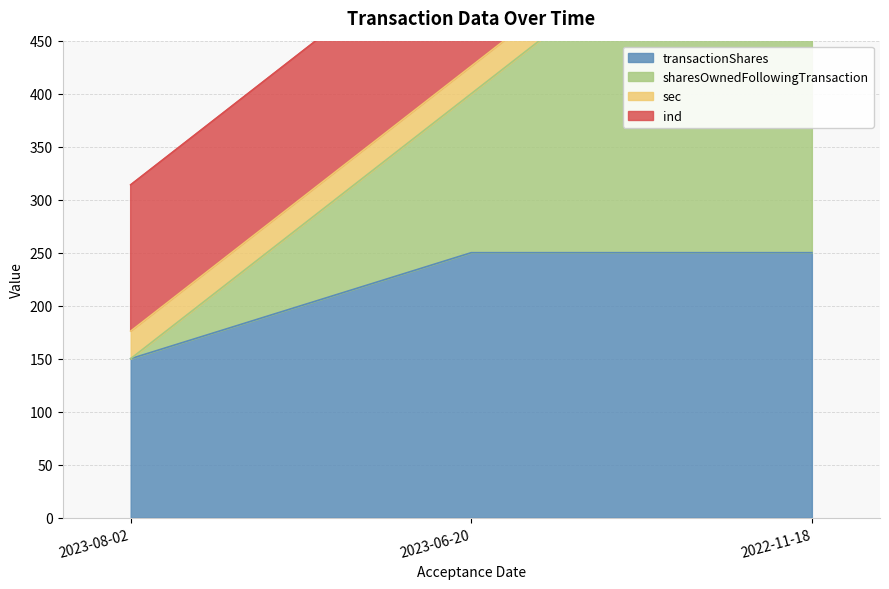

Which category has the lowest value in the transactionShares series?

2023-08-02